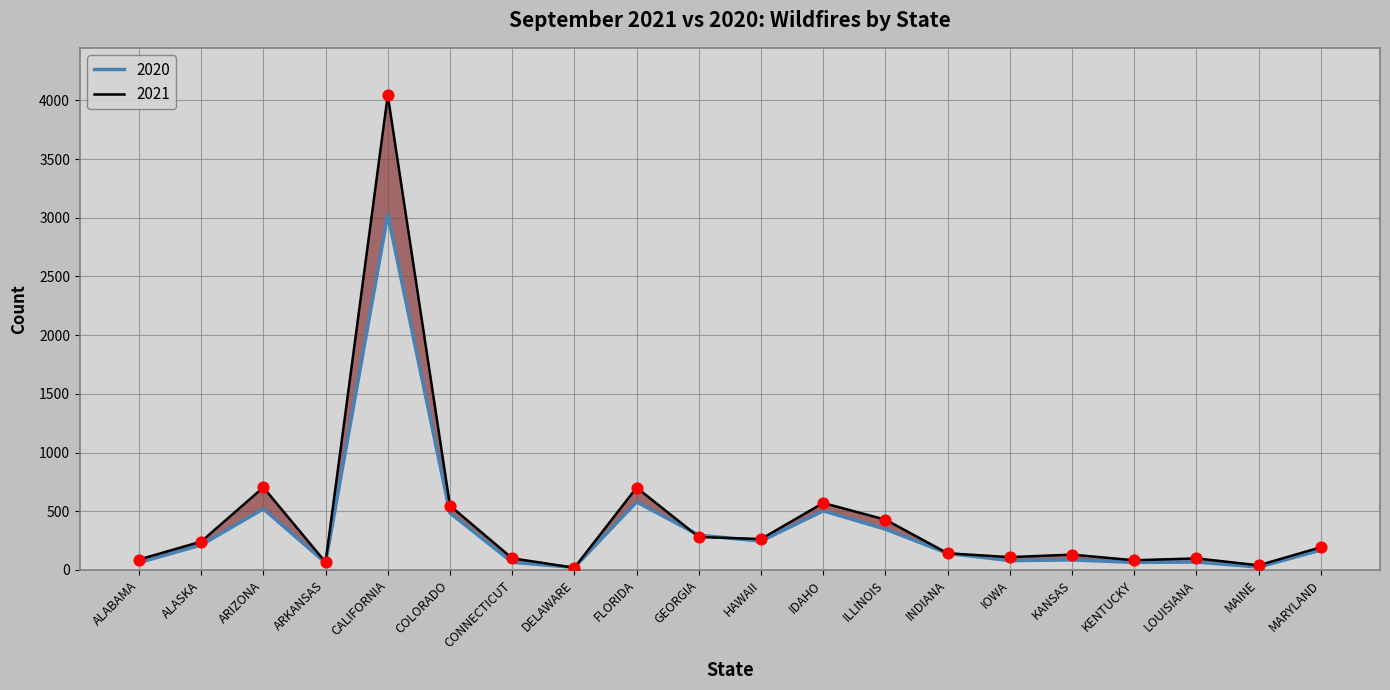

At which category is the sum across all series the highest?

CALIFORNIA